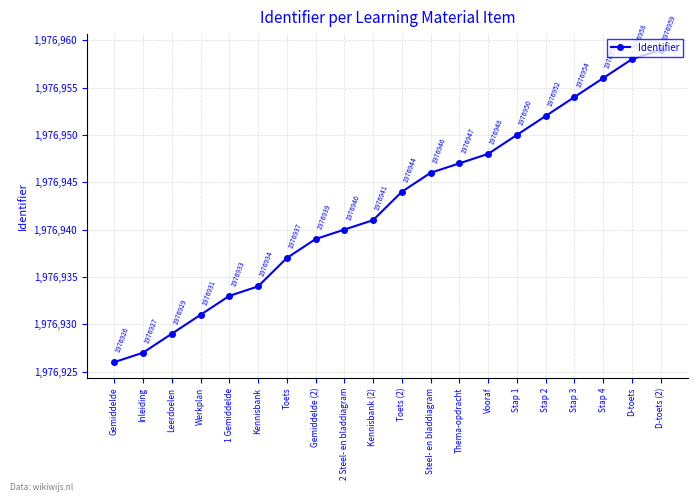

Reading left to right, extract all data points from this chart.

Gemiddelde=1976926	Inleiding=1976927	Leerdoelen=1976929	Werkplan=1976931	1 Gemiddelde=1976933	Kennisbank=1976934	Toets=1976937	Gemiddelde (2)=1976939	2 Steel- en bladdiagram=1976940	Kennisbank (2)=1976941	Toets (2)=1976944	Steel- en bladdiagram=1976946	Thema-opdracht=1976947	Vooraf=1976948	Stap 1=1976950	Stap 2=1976952	Stap 3=1976954	Stap 4=1976956	D-toets=1976958	D-toets (2)=1976959